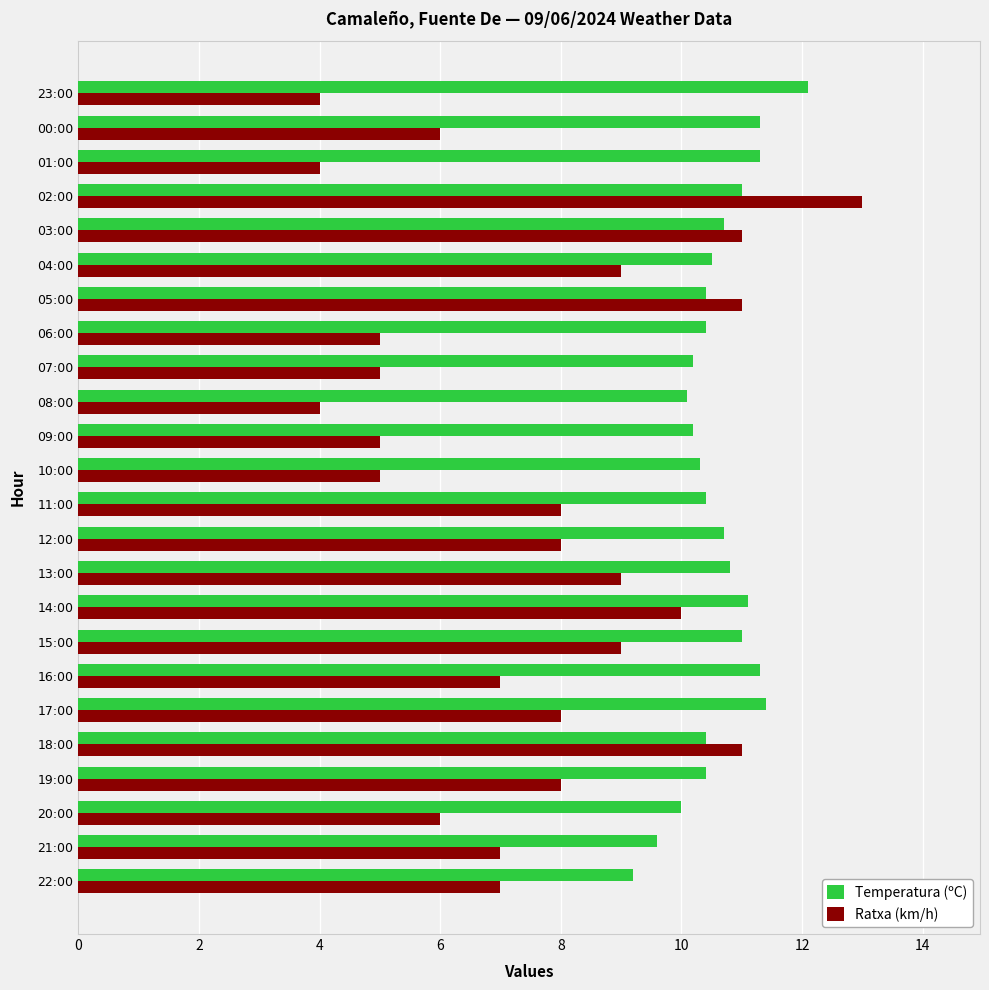

At how many categories does at least one series exceed 8?

24